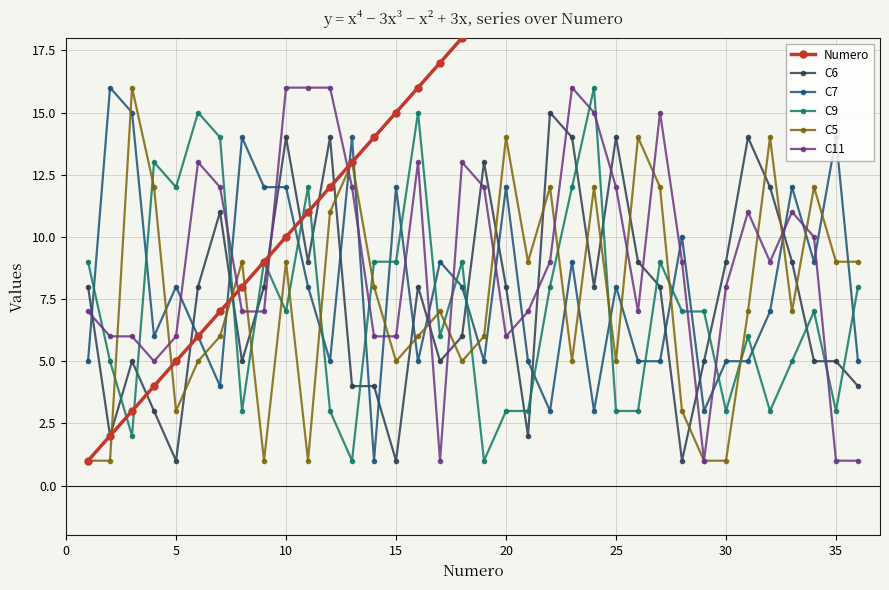

The value of C7 at 25 is 14. True or false?

False